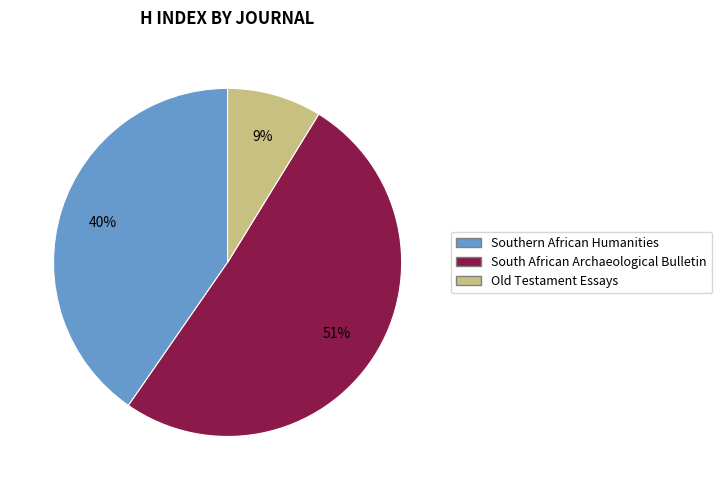

The Old Testament Essays slice represents 20% of the pie. True or false?

False